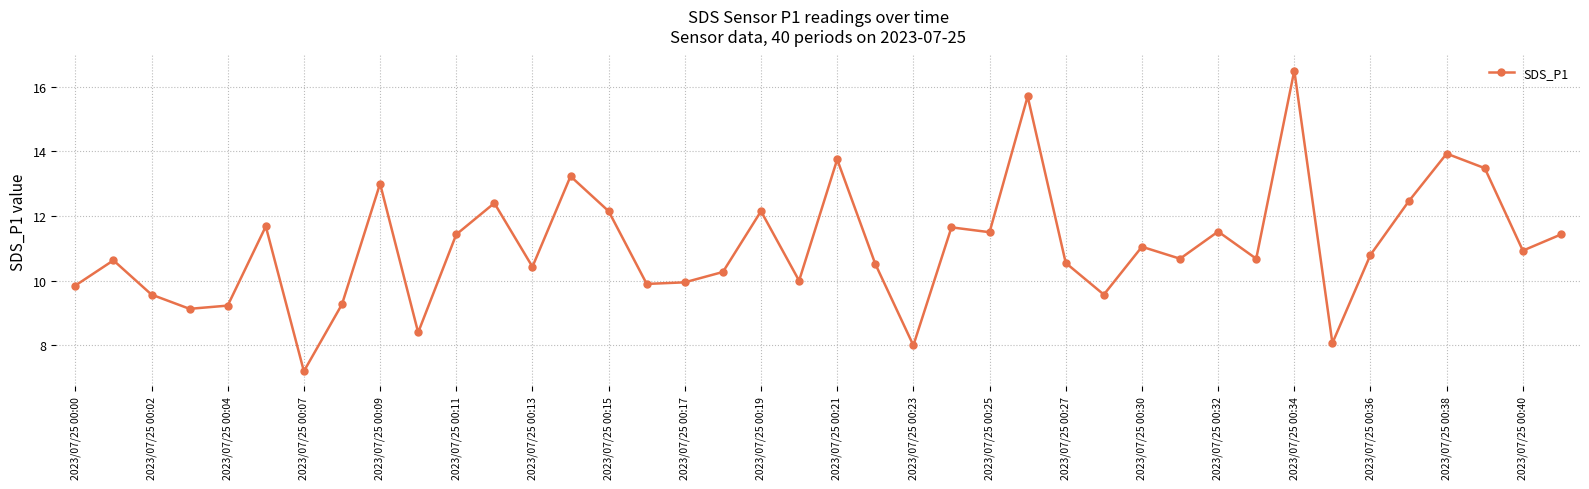

True or false: the data has more than 2 interior local peaks.

True